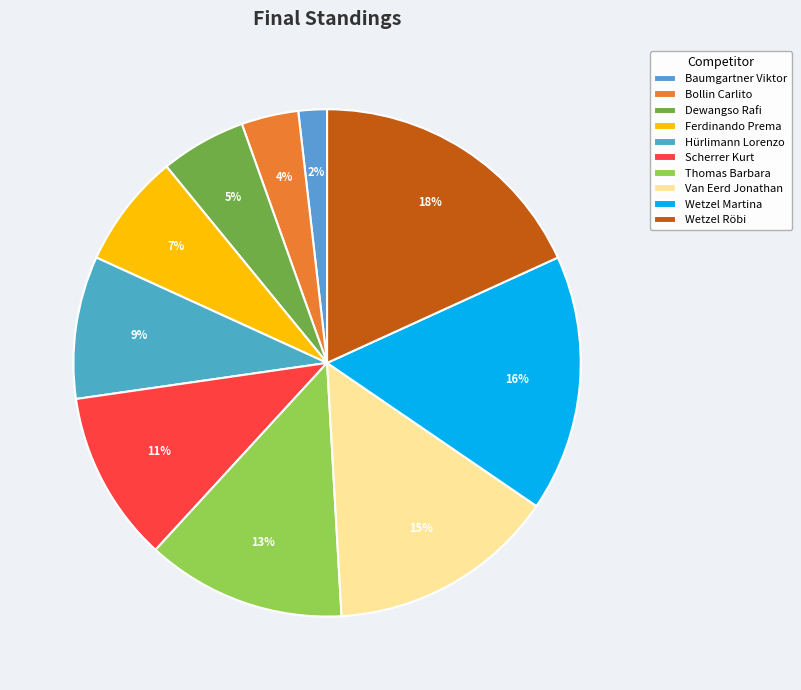

Is there a majority slice in this chart?

No